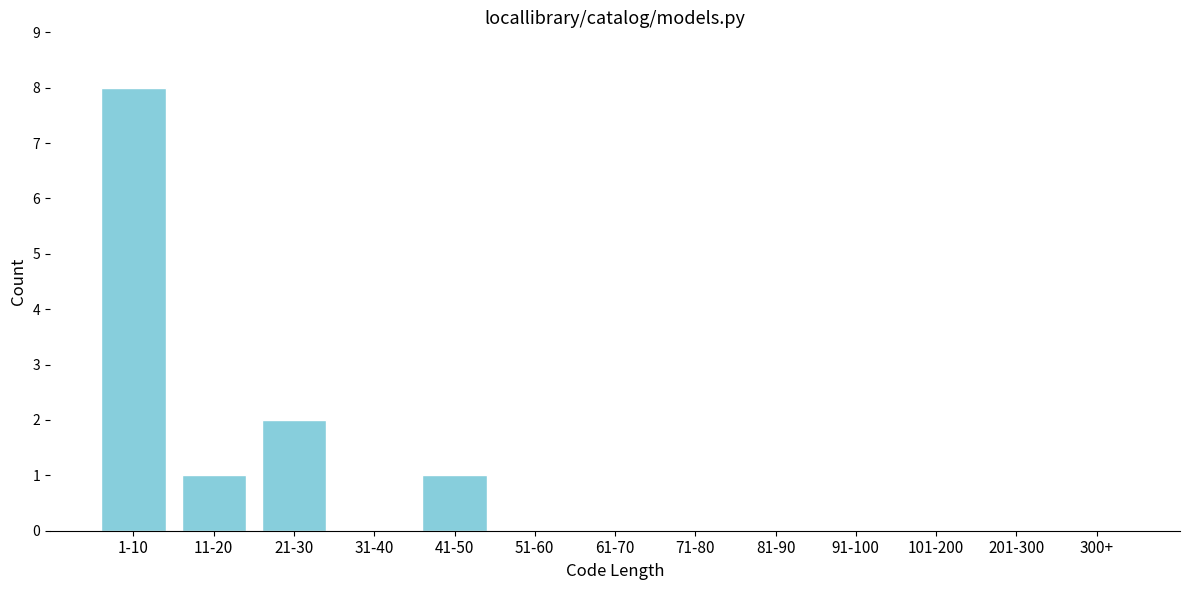

Reading left to right, what are all the values shown in this chart?

1-10=8	11-20=1	21-30=2	31-40=0	41-50=1	51-60=0	61-70=0	71-80=0	81-90=0	91-100=0	101-200=0	201-300=0	300+=0